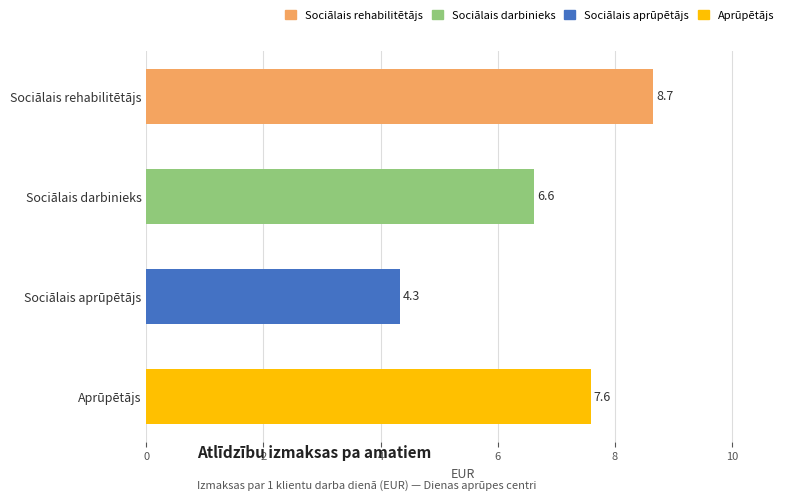

What is the greatest value displayed?

8.7